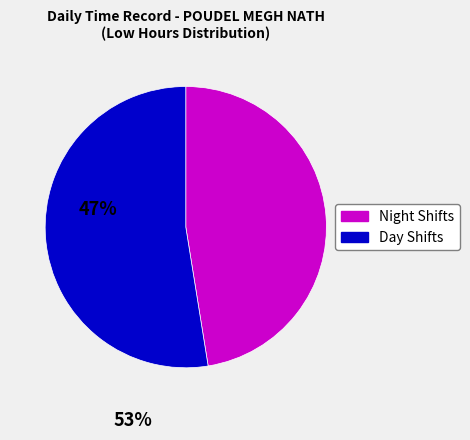

Is there a majority slice in this chart?

Yes